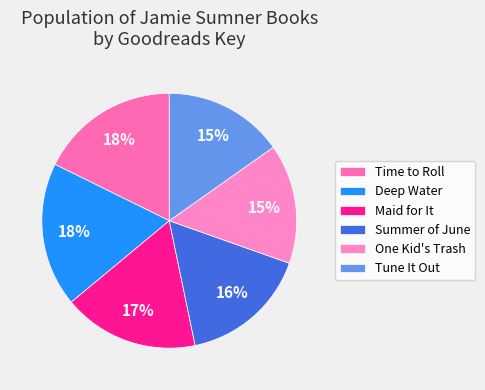

The Tune It Out slice represents 7% of the pie. True or false?

False